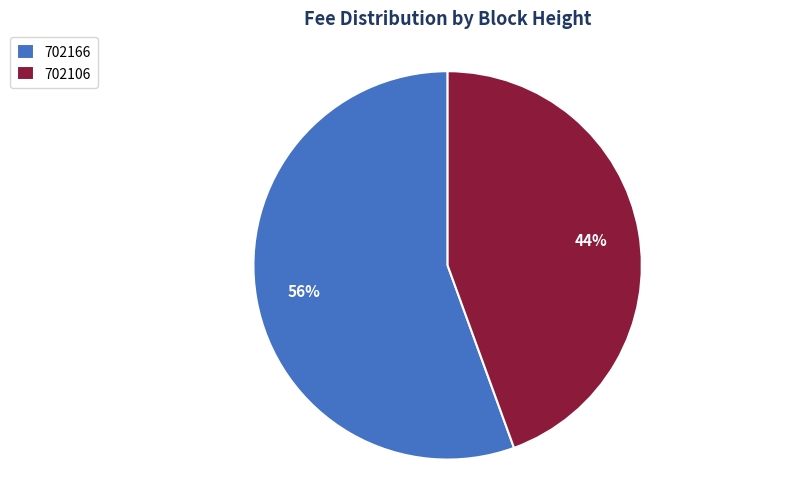

Is 702106 the majority of the pie?

No